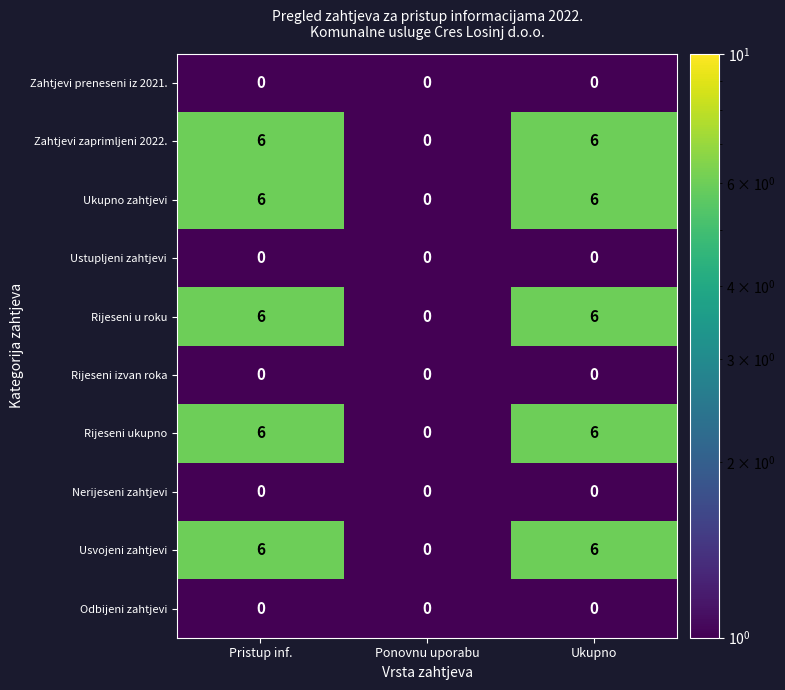

How many distinct data groups are displayed?

10